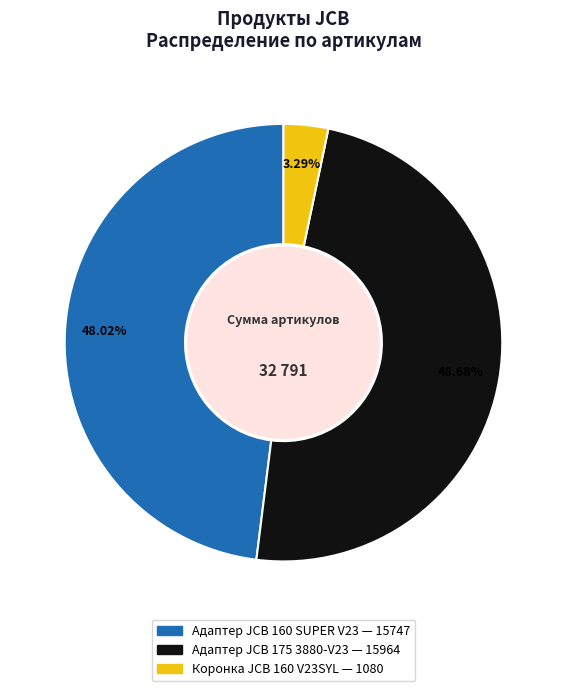

The Коронка JCB 160 V23SYL slice represents 3% of the pie. True or false?

True